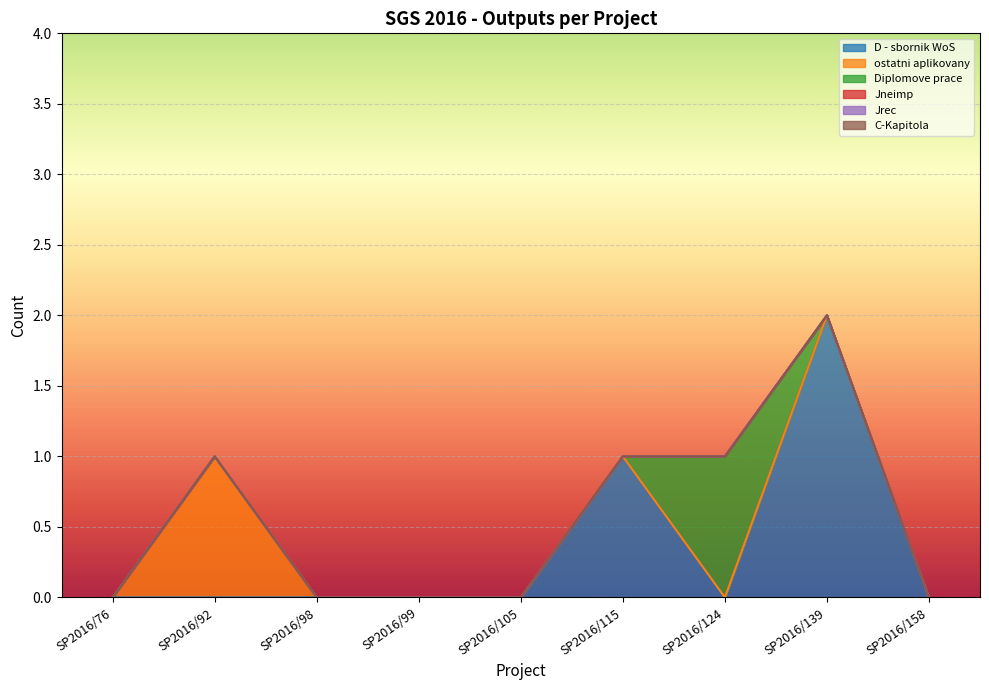

Where is the first local maximum for ostatni aplikovany?

SP2016/92